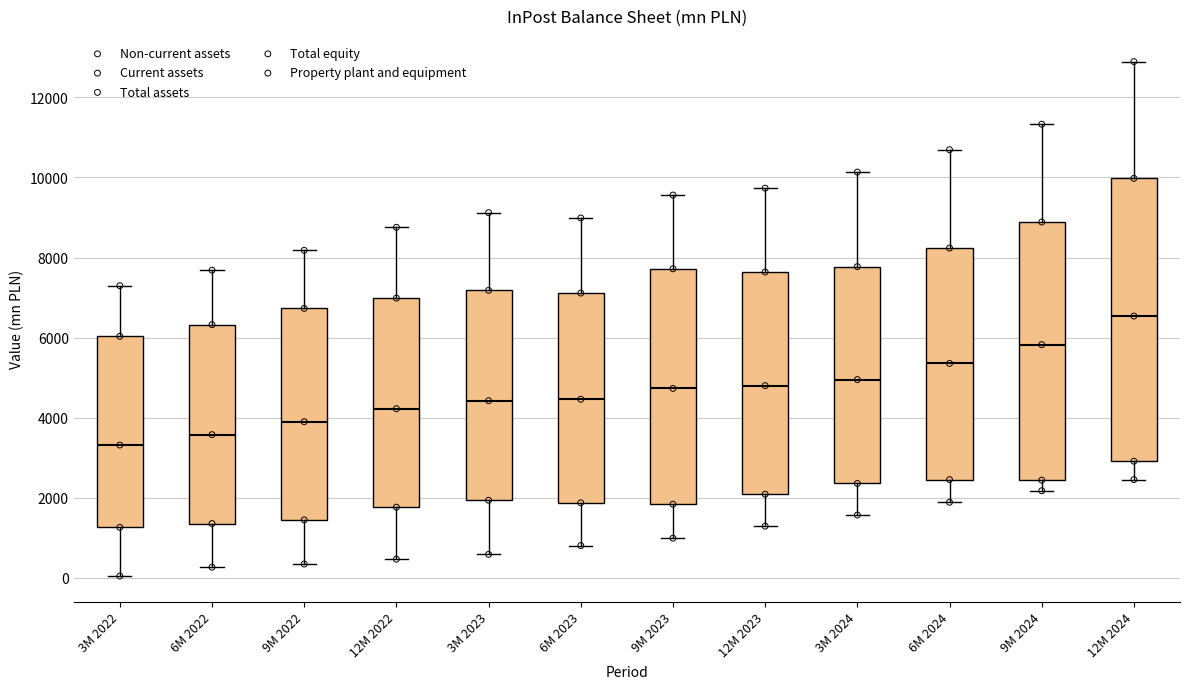

Where is the upper edge of the box for 12M 2022 on the y-axis? The values are not printed on the chart, so give them approximately, as read against the axis.

7000